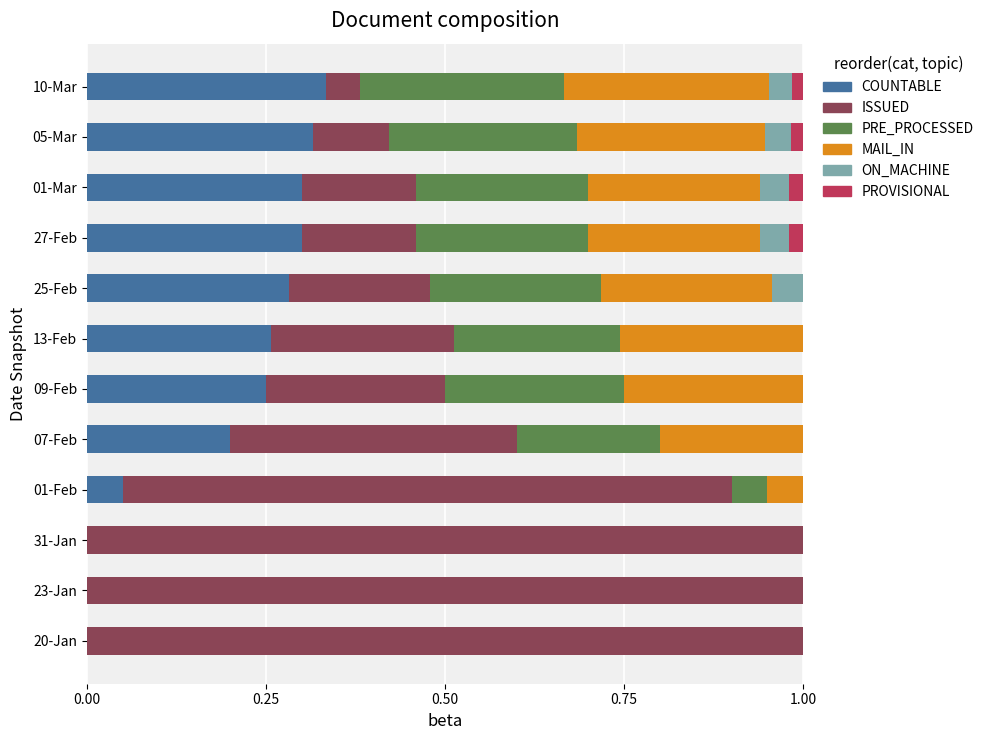

What is the sum of all COUNTABLE values?

2.3